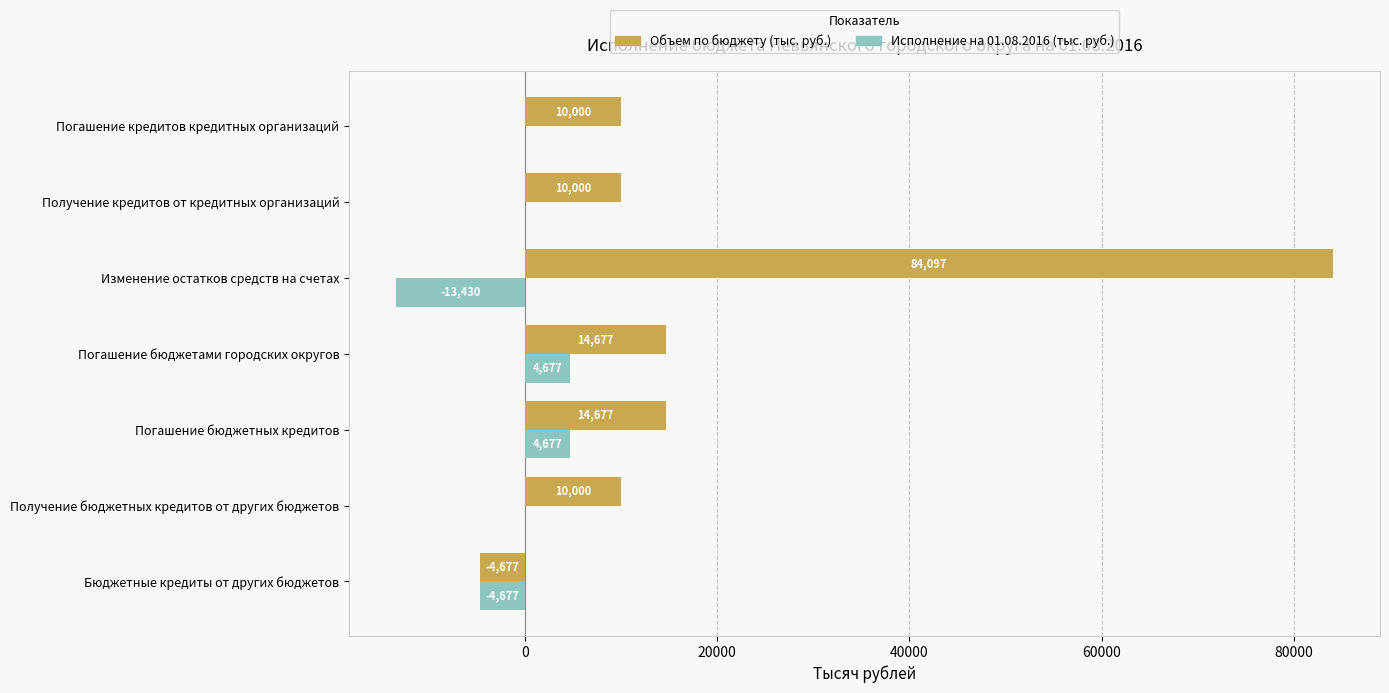

Count the number of categories in the chart.

7